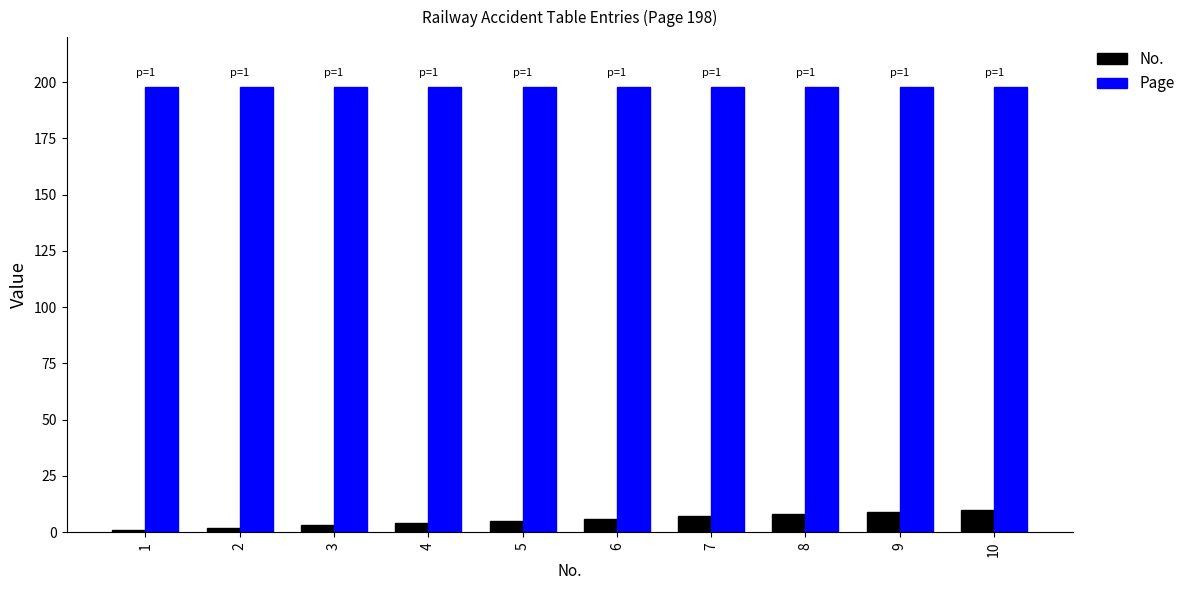

Is it true that Page equals 198 at 8?

True